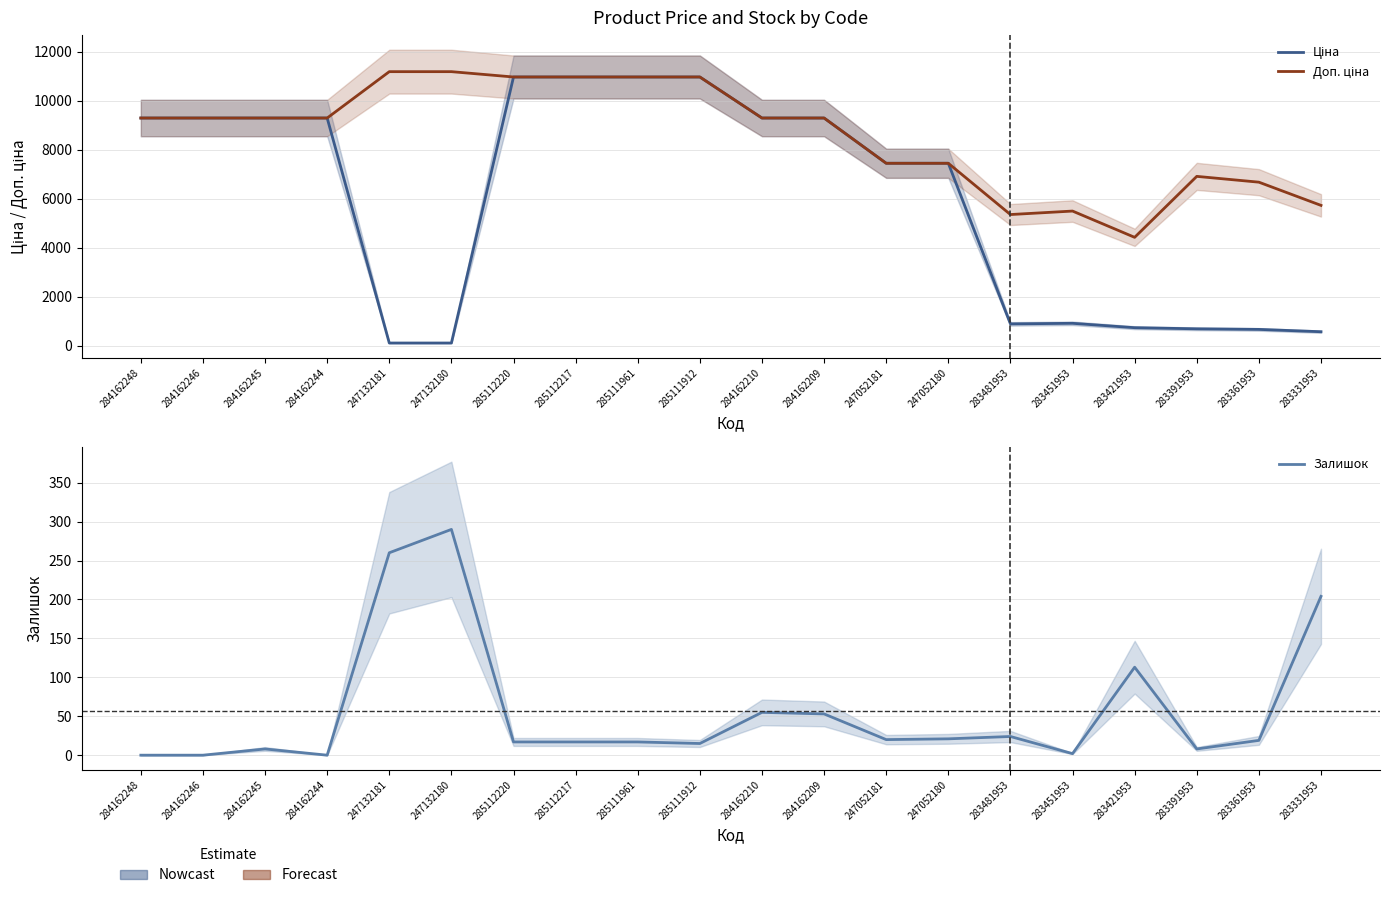

What is the spread (max minus min) of values at 283481953?

5329.1